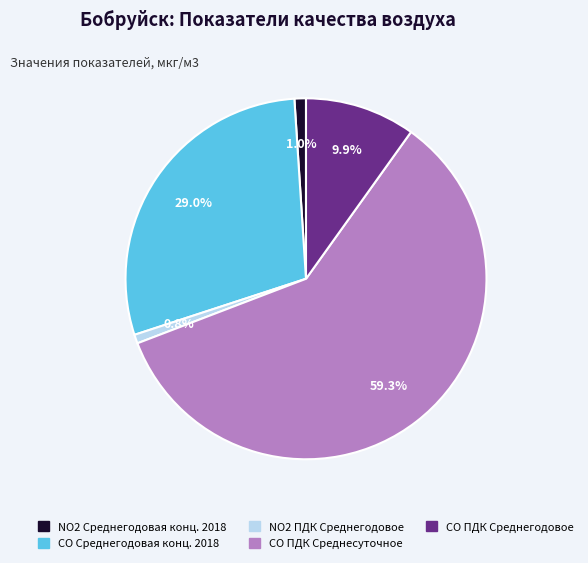

What is the ratio of the value at СО ПДК Среднегодовое to the value at СО Среднегодовая конц. 2018?

0.3